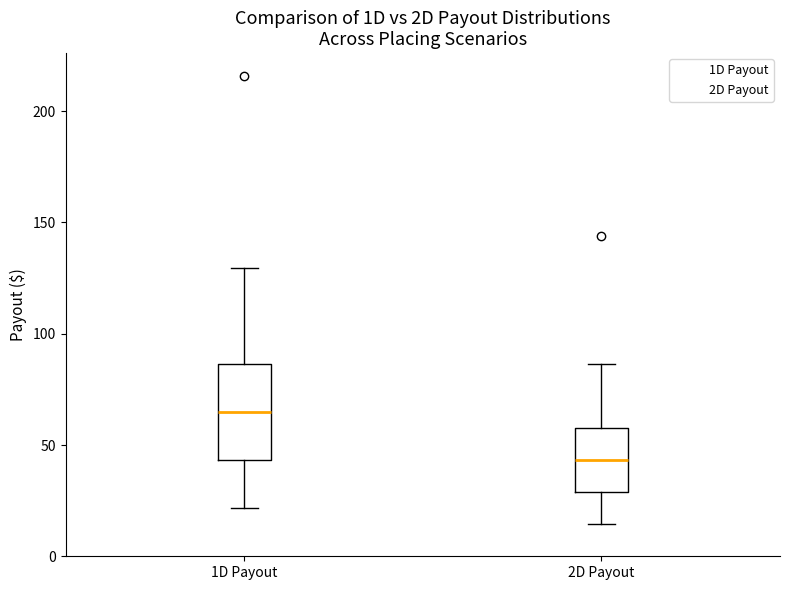

Which box has the lowest median line?

2D Payout